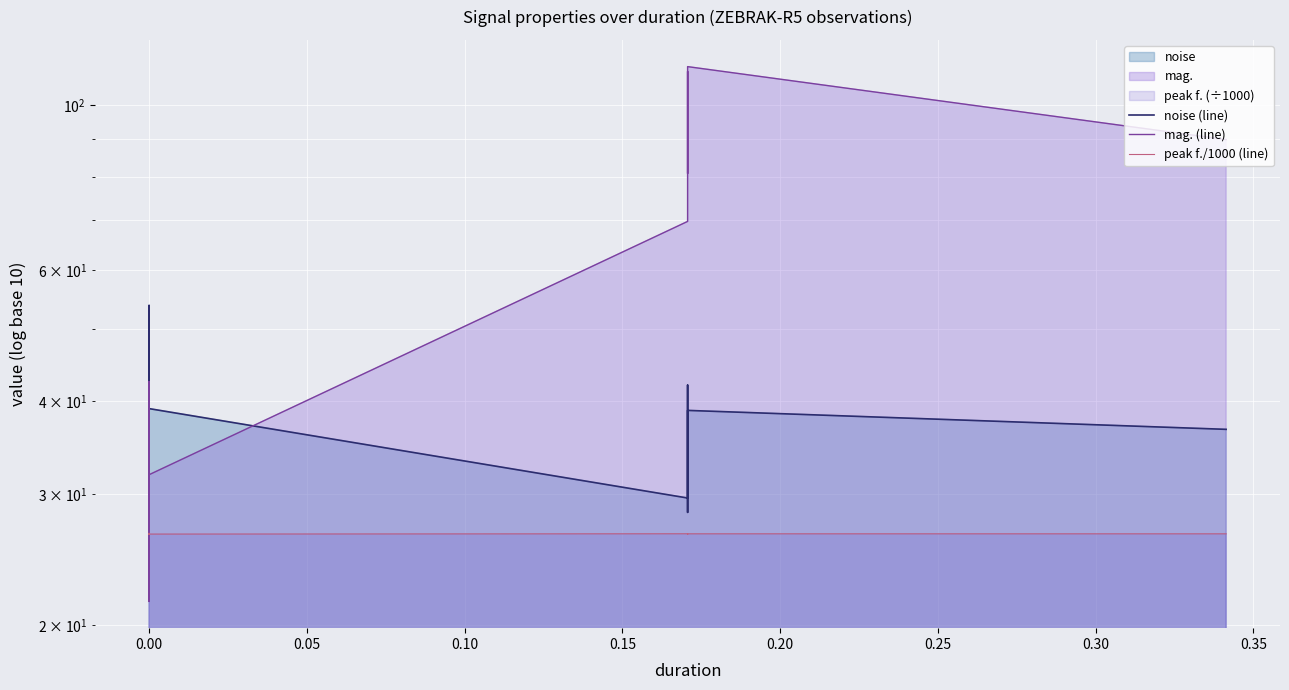

True or false: mag. (line) and peak f./1000 (line) cross at least once.

True